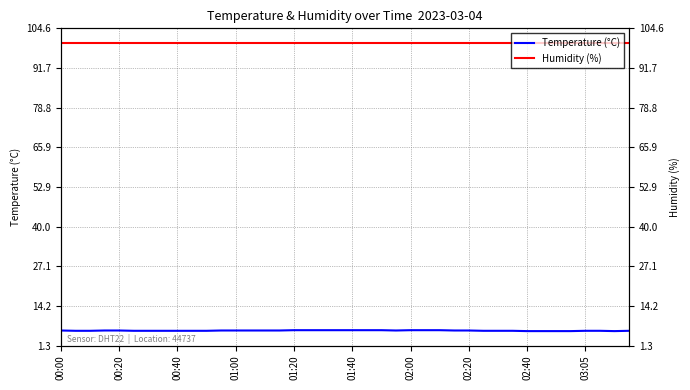

True or false: Temperature (°C) and Humidity (%) intersect in this chart.

False